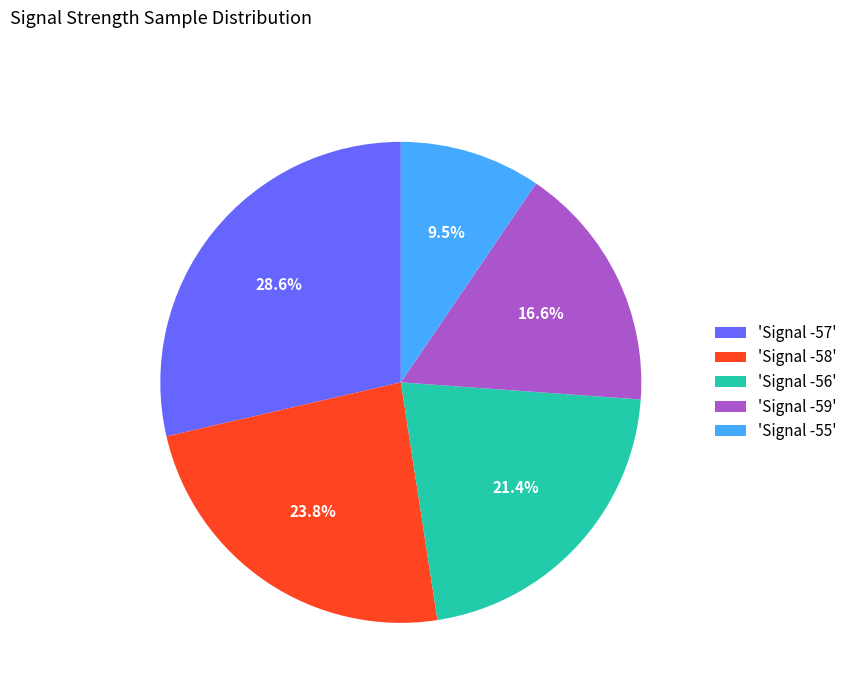

Is there a majority slice in this chart?

No